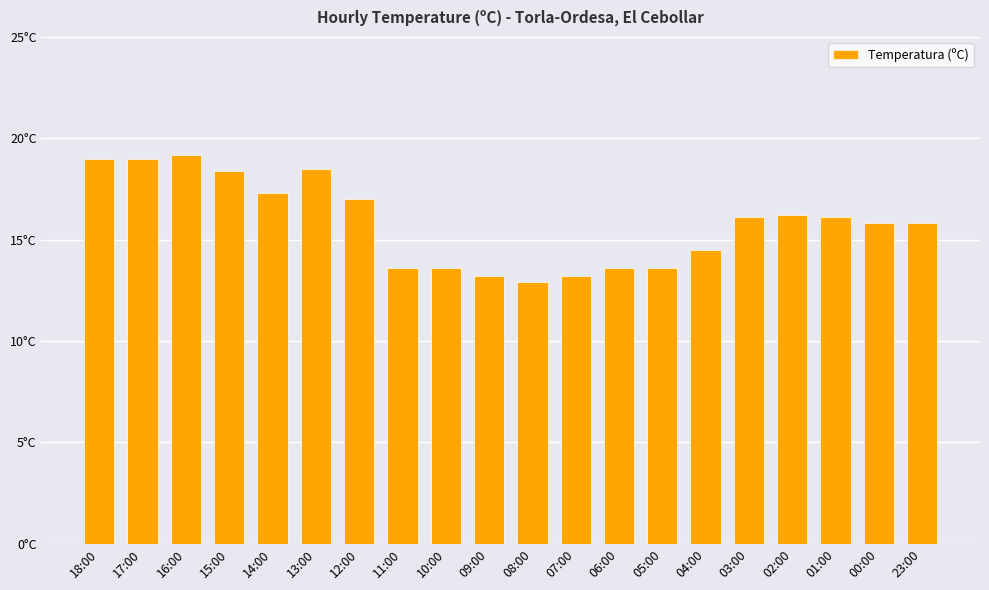

The chart shows a value of 27.1 at 16:00. True or false?

False